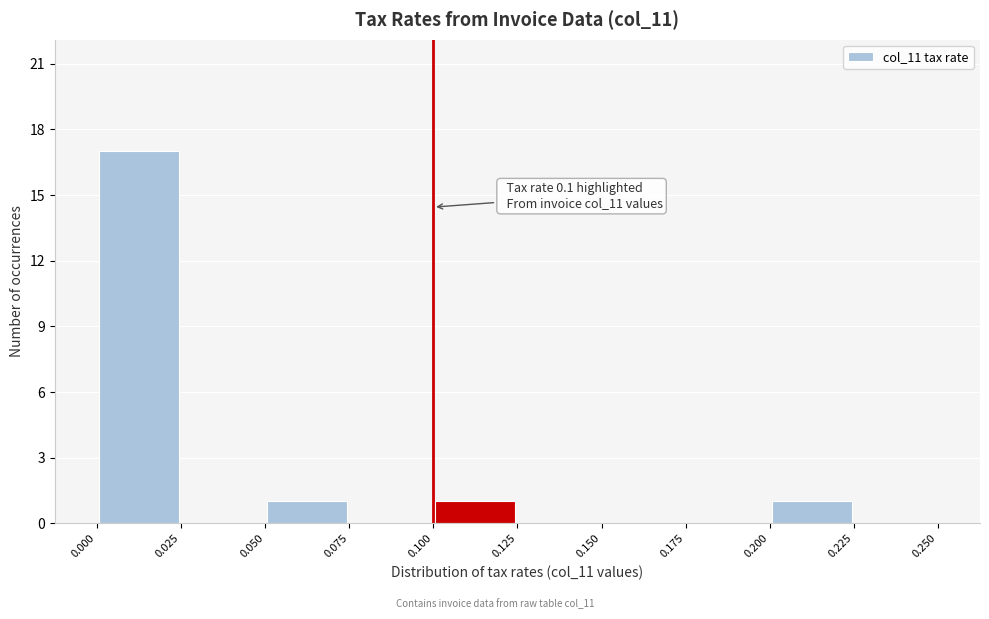

Which range on the x-axis has the tallest bar?

0.000 to 0.025